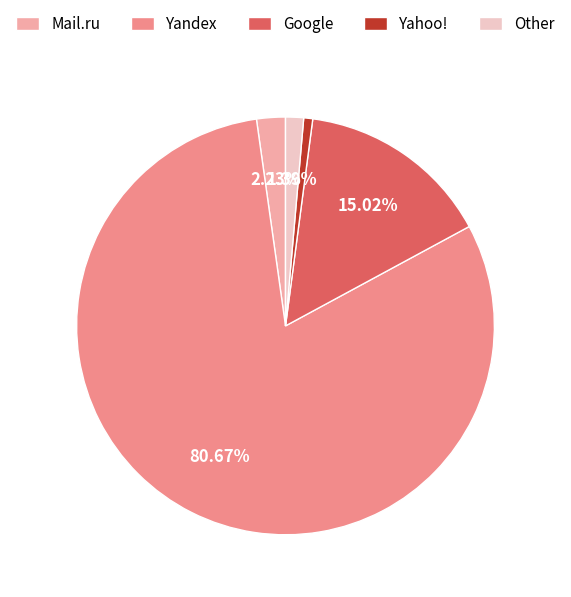

How many segments does this pie chart have?

5